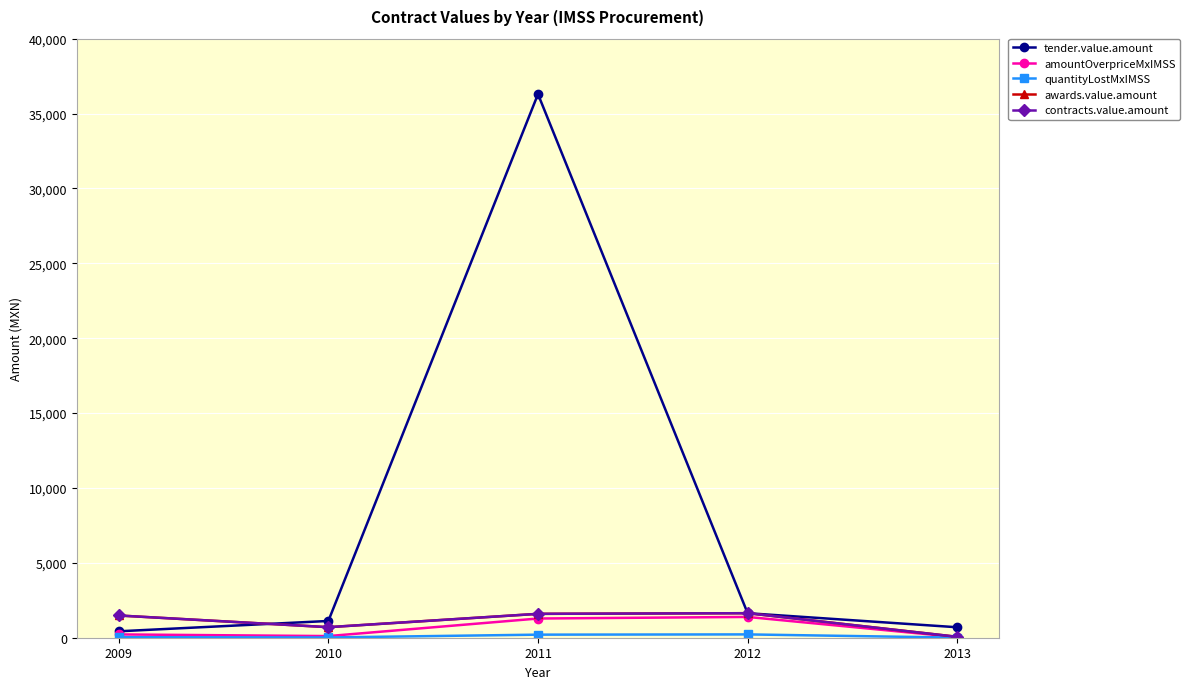

What is the highest value of the quantityLostMxIMSS series?

221.7